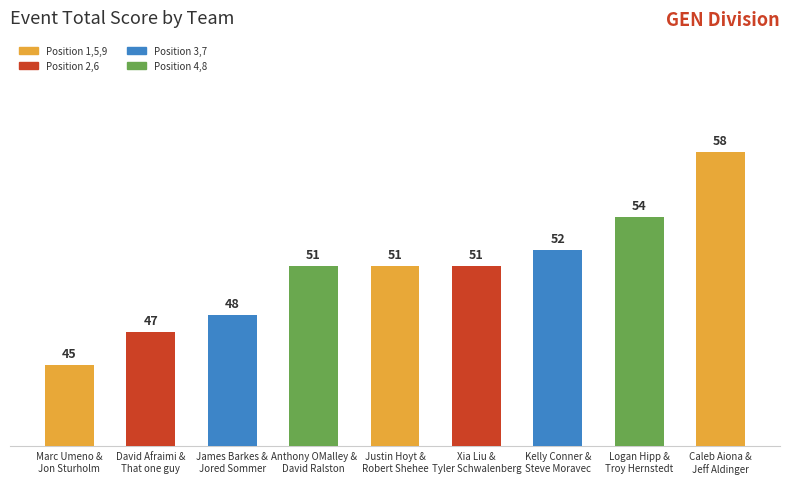

Is it true that the value at Xia Liu &
Tyler Schwalenberg is 51?

True